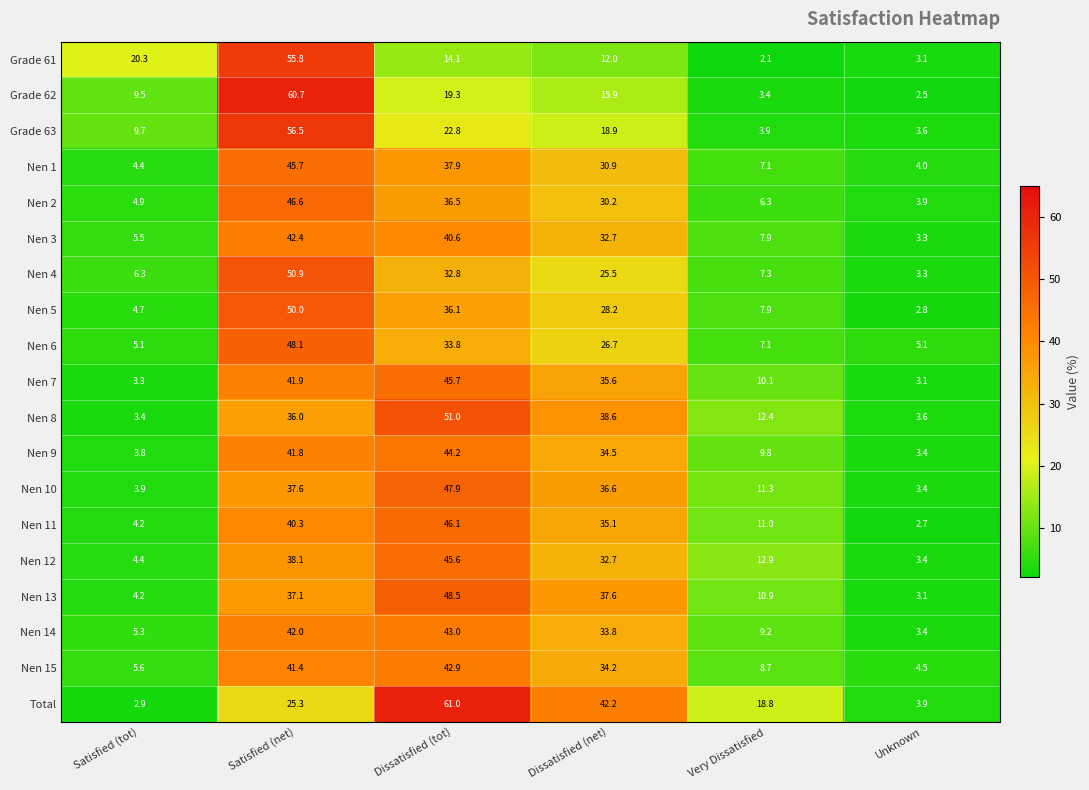

At how many categories does at least one series exceed 20?

4